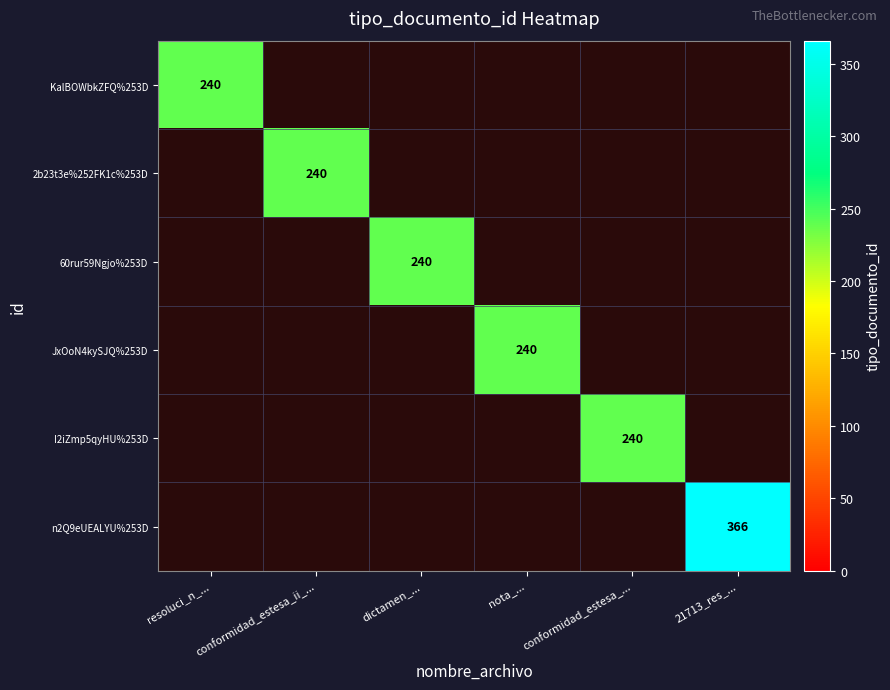

True or false: JxOoN4kySJQ%253D has a value of 75 at nota_....

False